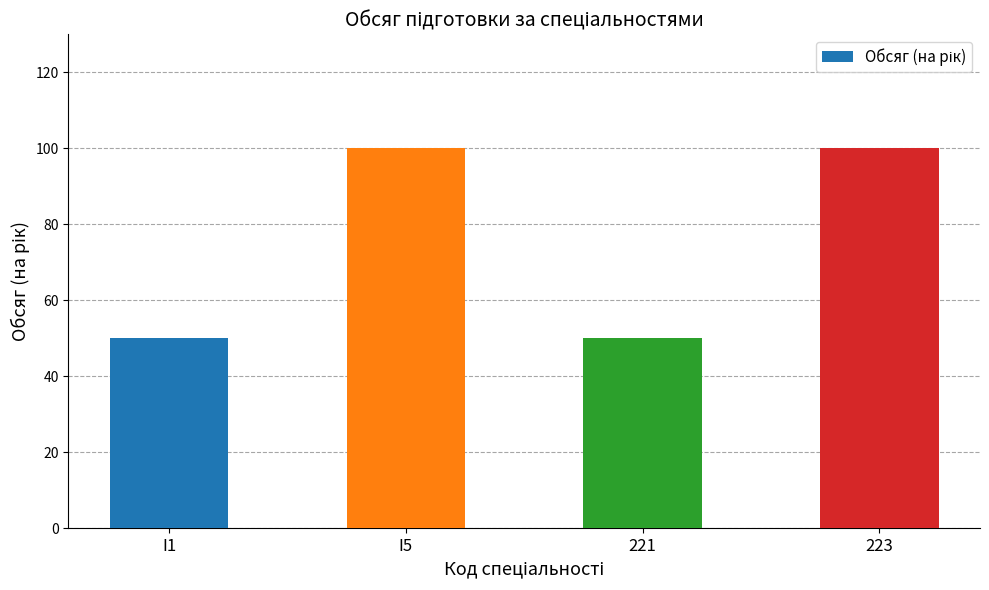

Reading left to right, what are all the values shown in this chart?

50	100	50	100